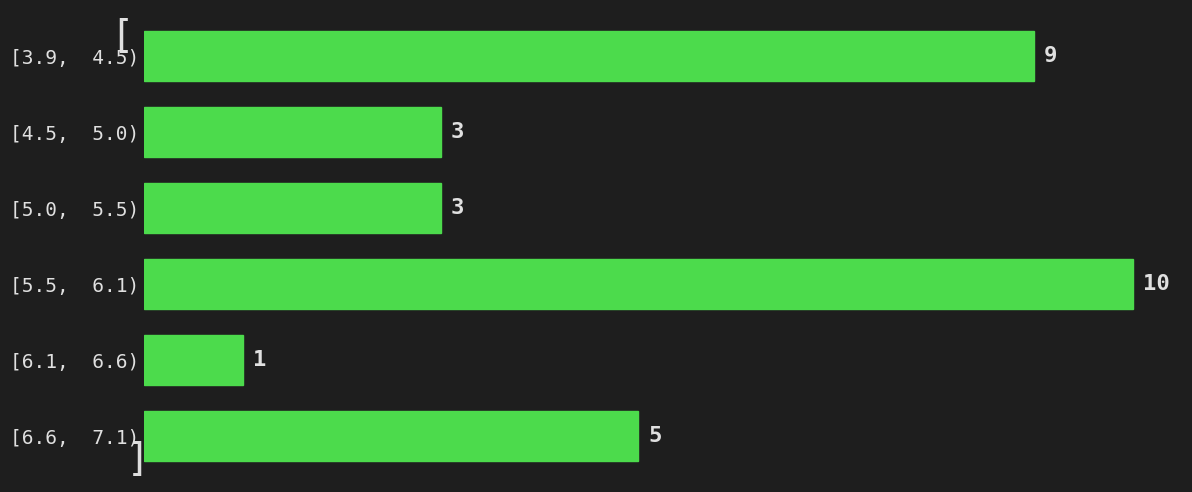

Reading bottom to top, what are all the values shown in this chart?

[6.6,  7.1)=5	[6.1,  6.6)=1	[5.5,  6.1)=10	[5.0,  5.5)=3	[4.5,  5.0)=3	[3.9,  4.5)=9